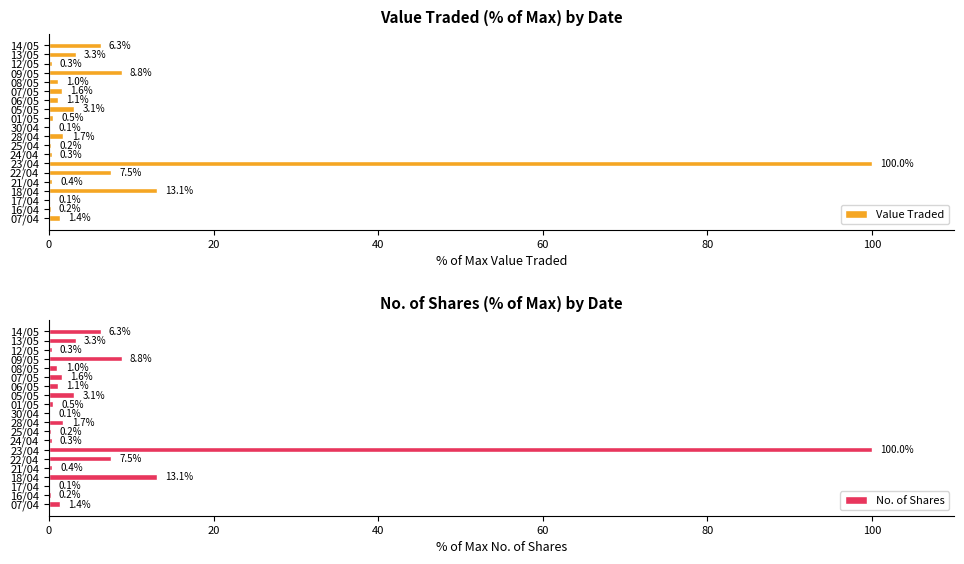

Read the Value Traded value at 08/05.

1.0